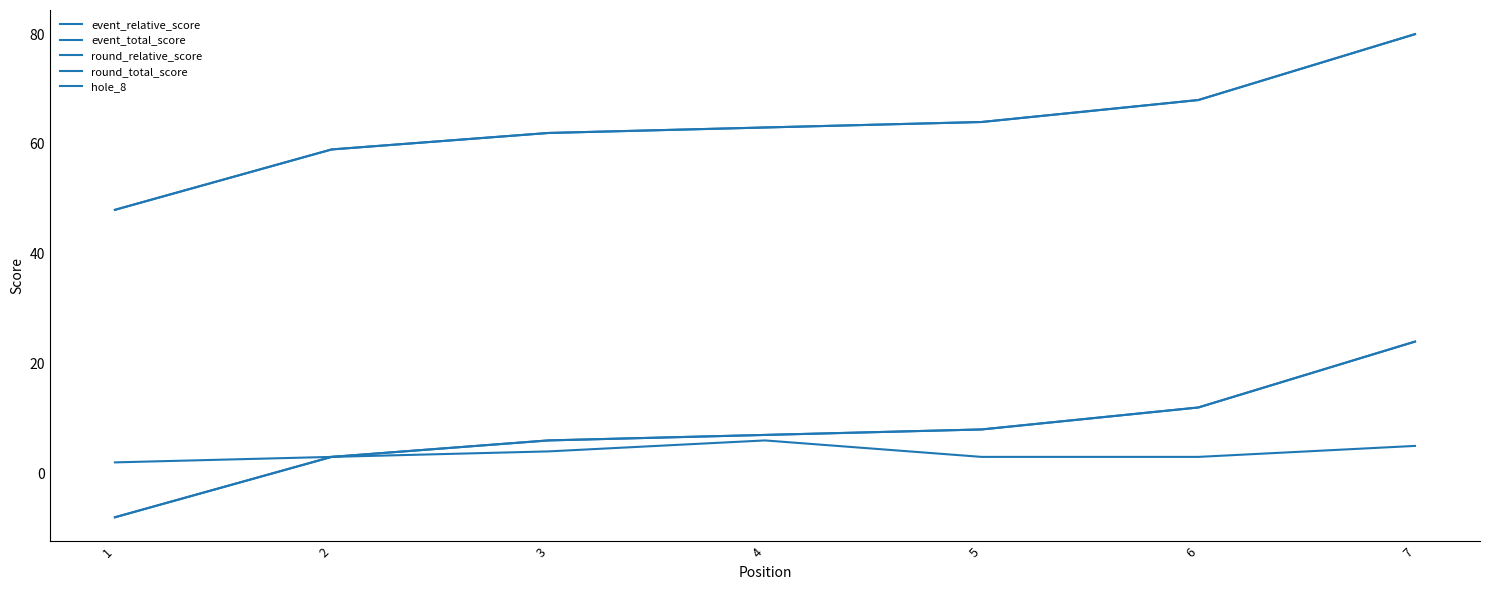

What is the value of the event_relative_score point at the 1st from the left?

-8